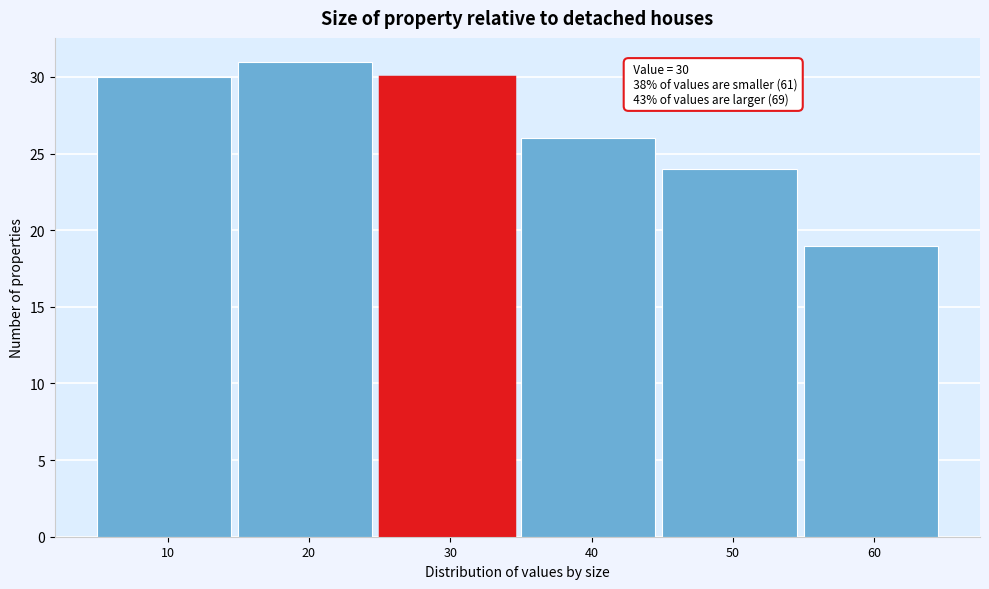

Reading right to left, transcribe all the data shown in this chart.

60=19	50=24	40=26	30=30	20=31	10=30